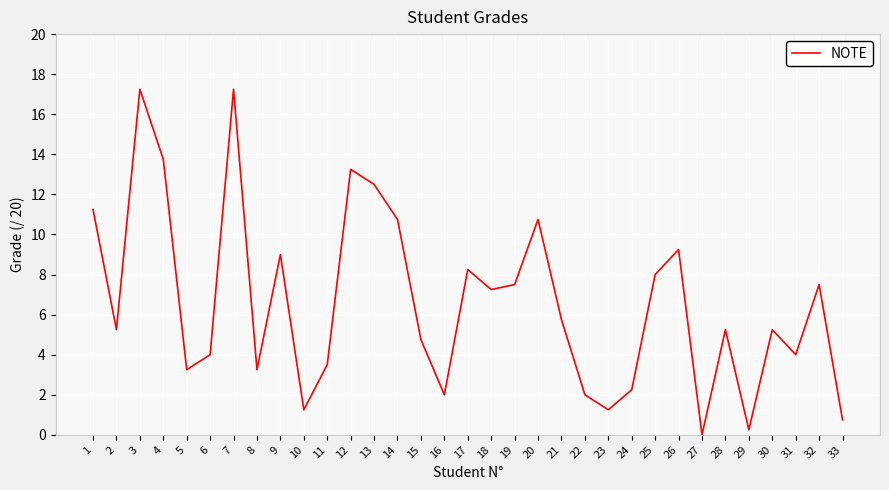

How many distinct data groups are displayed?

1